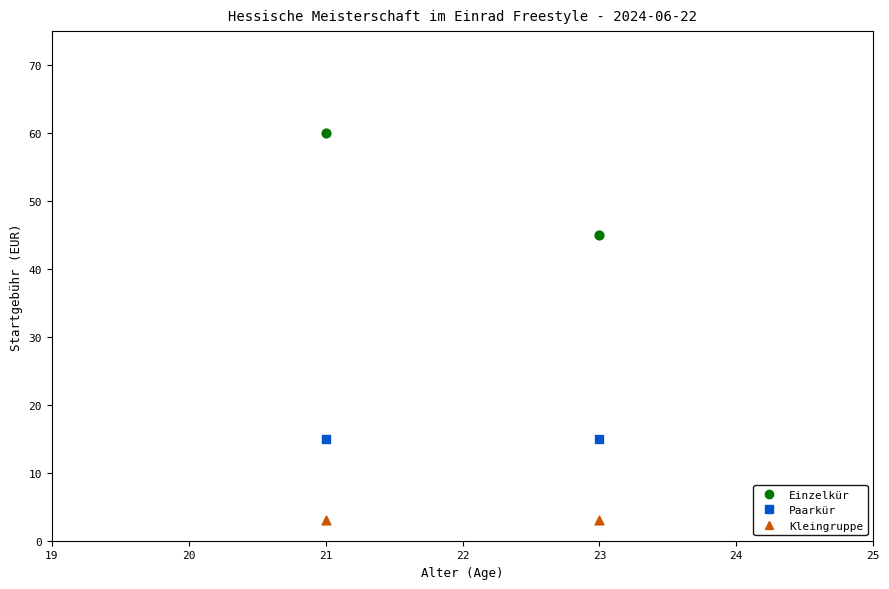

In the Einzelkür series, what Y value is closest to 52?

45